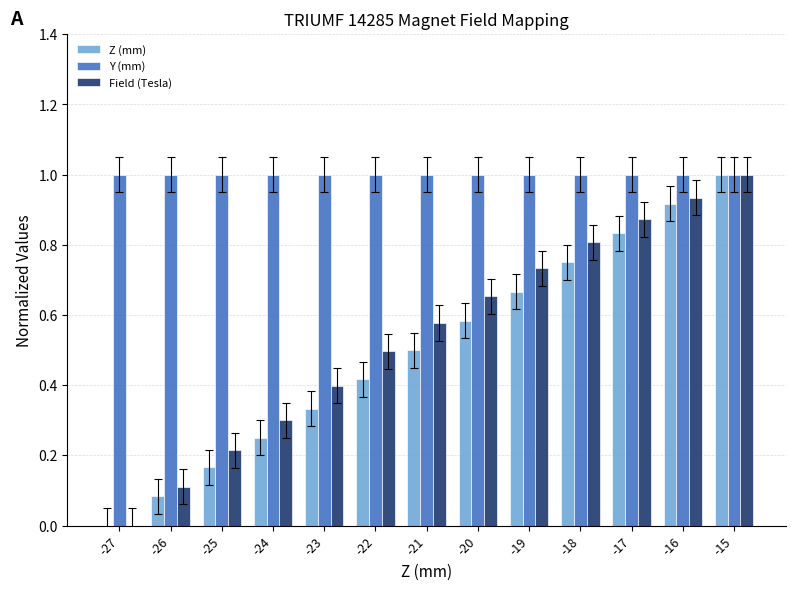

True or false: Y (mm) has a value of 1.0 at -27.

True